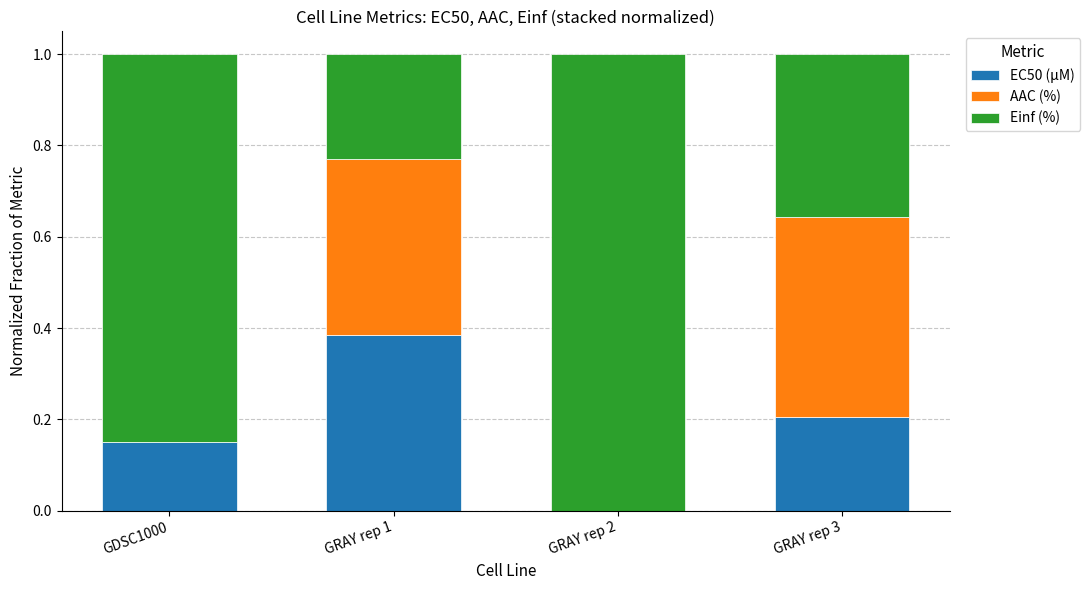

Are the bars horizontal?

No